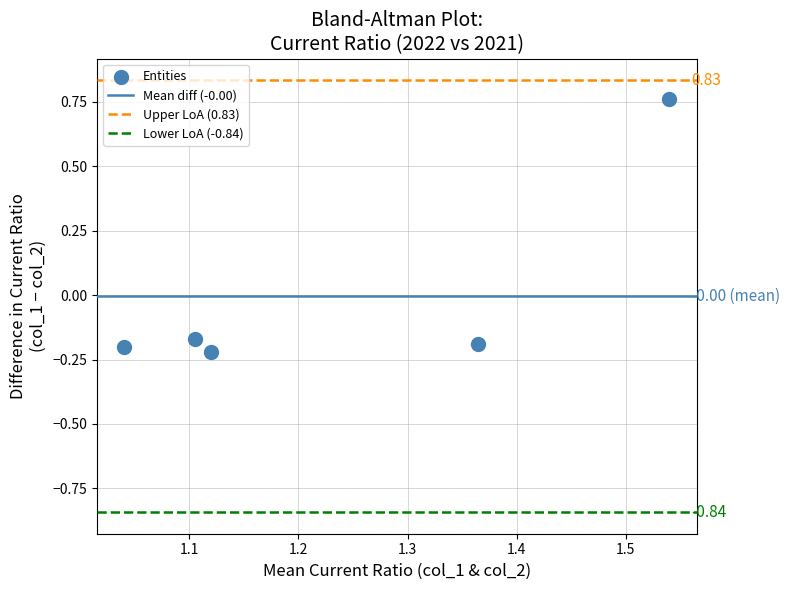

What is the range of Y values (max minus min)?

1.0